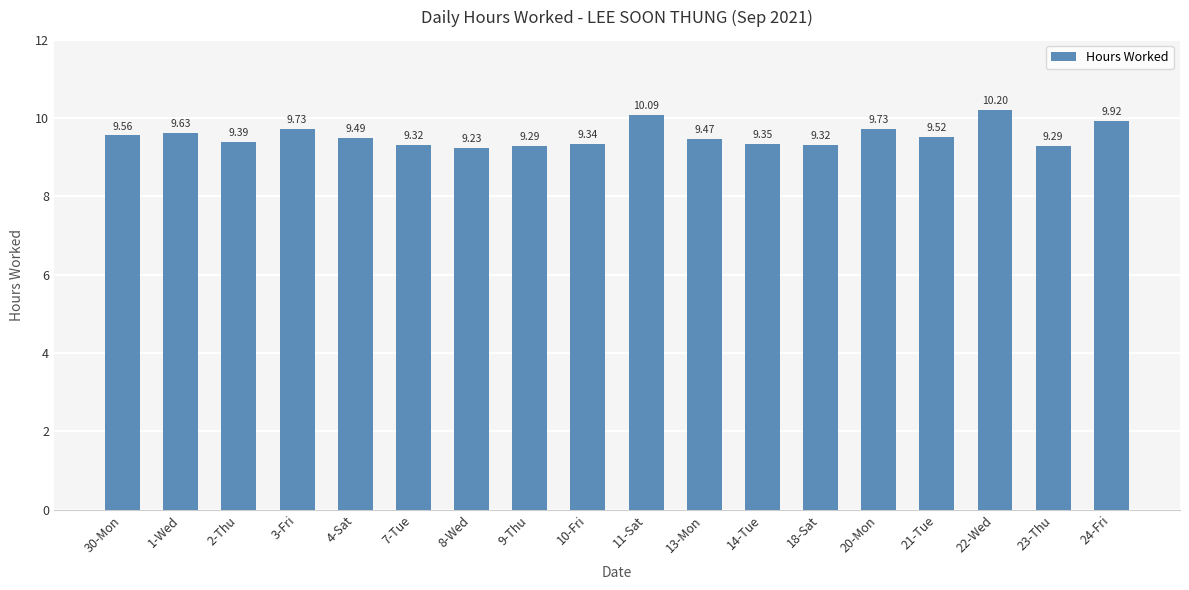

What is the difference between the values at 1-Wed and 23-Thu?

0.3